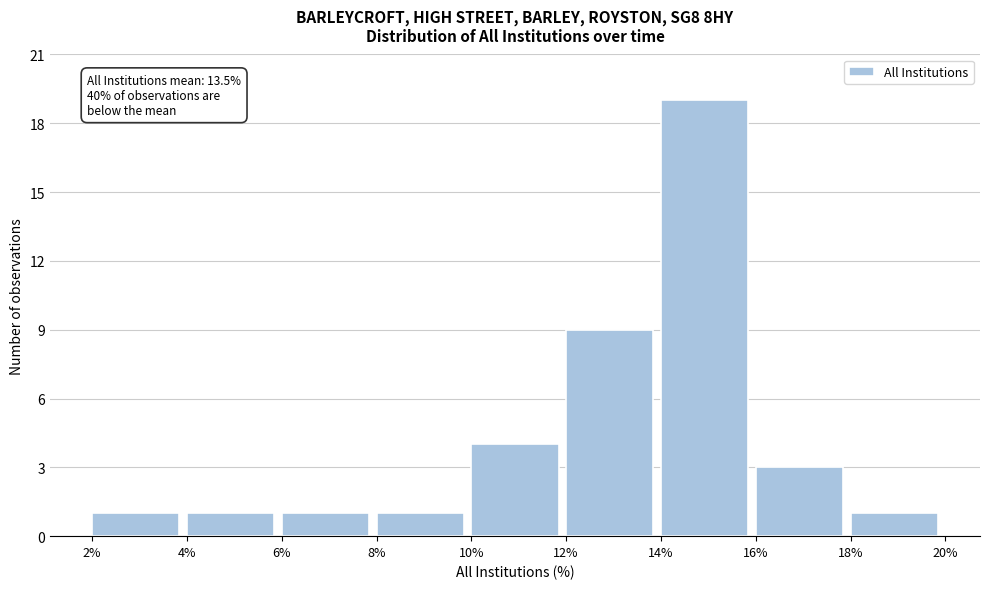

Over which range of the x-axis is the bar tallest?

14% to 16%